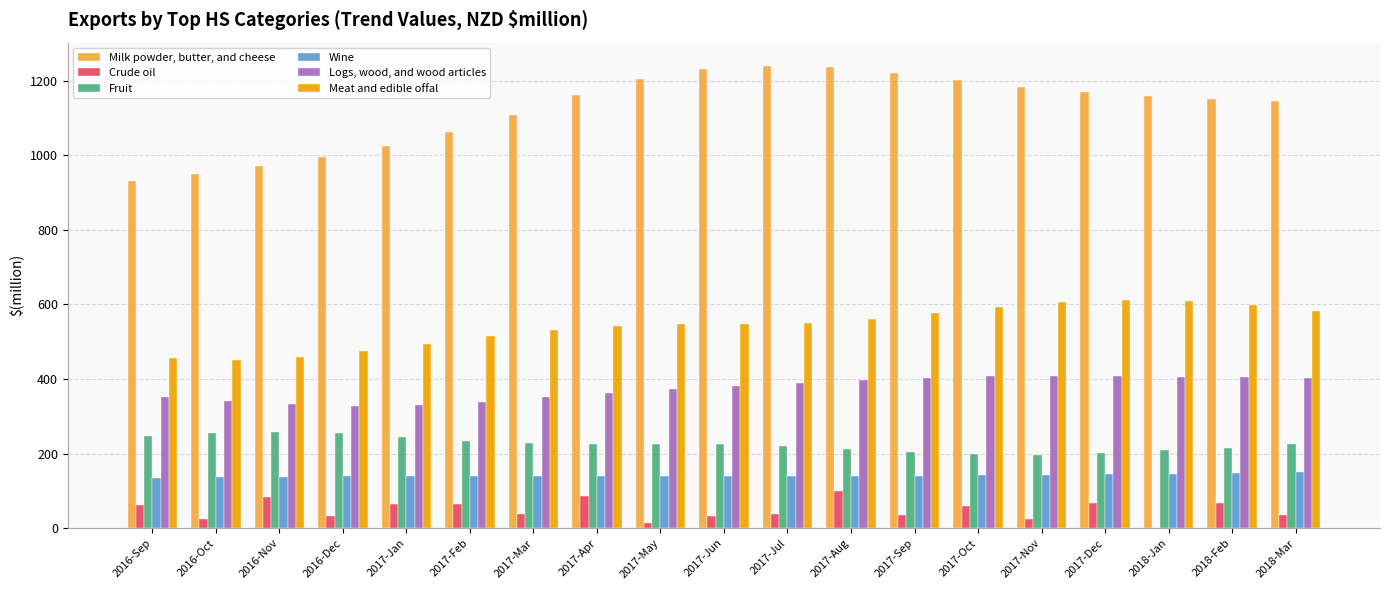

What is the highest value of the Wine series?

149.9